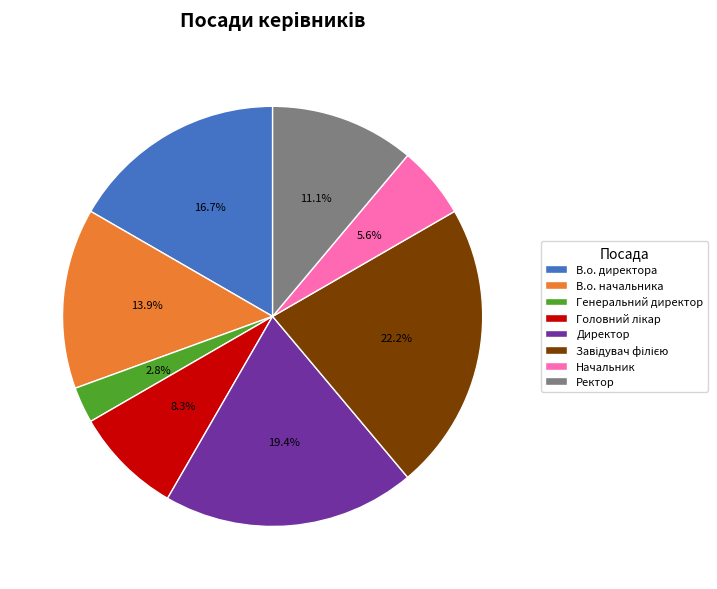

Between Начальник and В.о. начальника, which is larger?

В.о. начальника